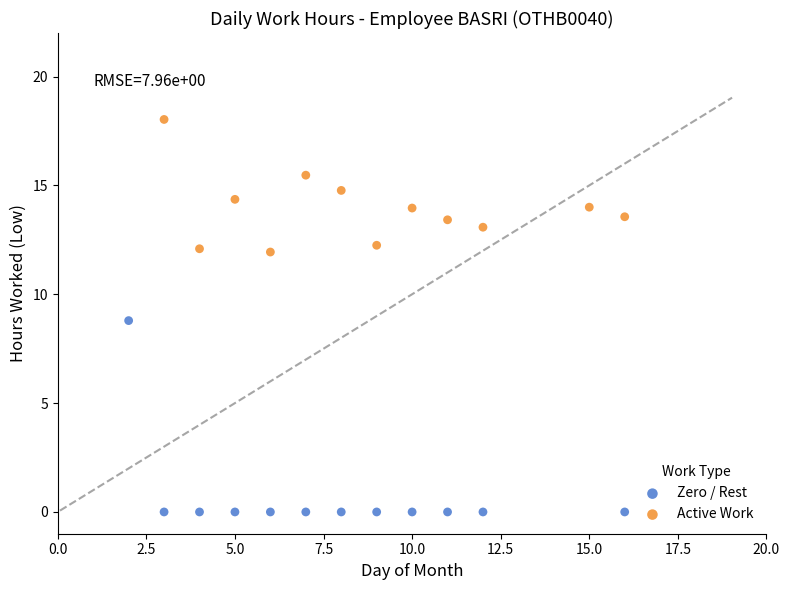

Which series contains the lowest Y value?

Zero / Rest